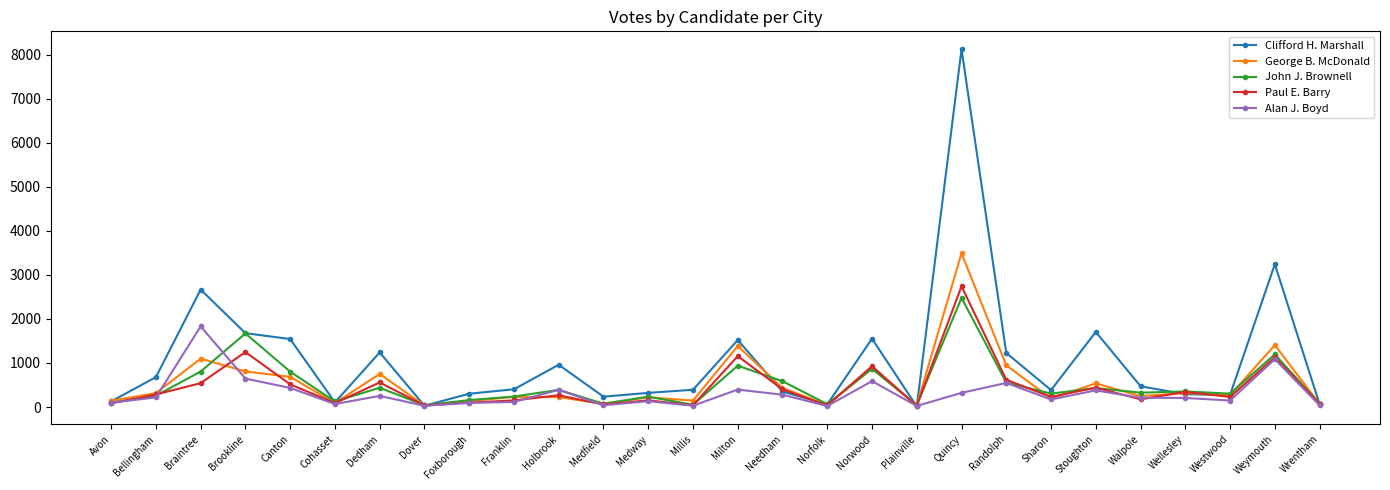

What is the difference between the Paul E. Barry values at Stoughton and Quincy?

2301